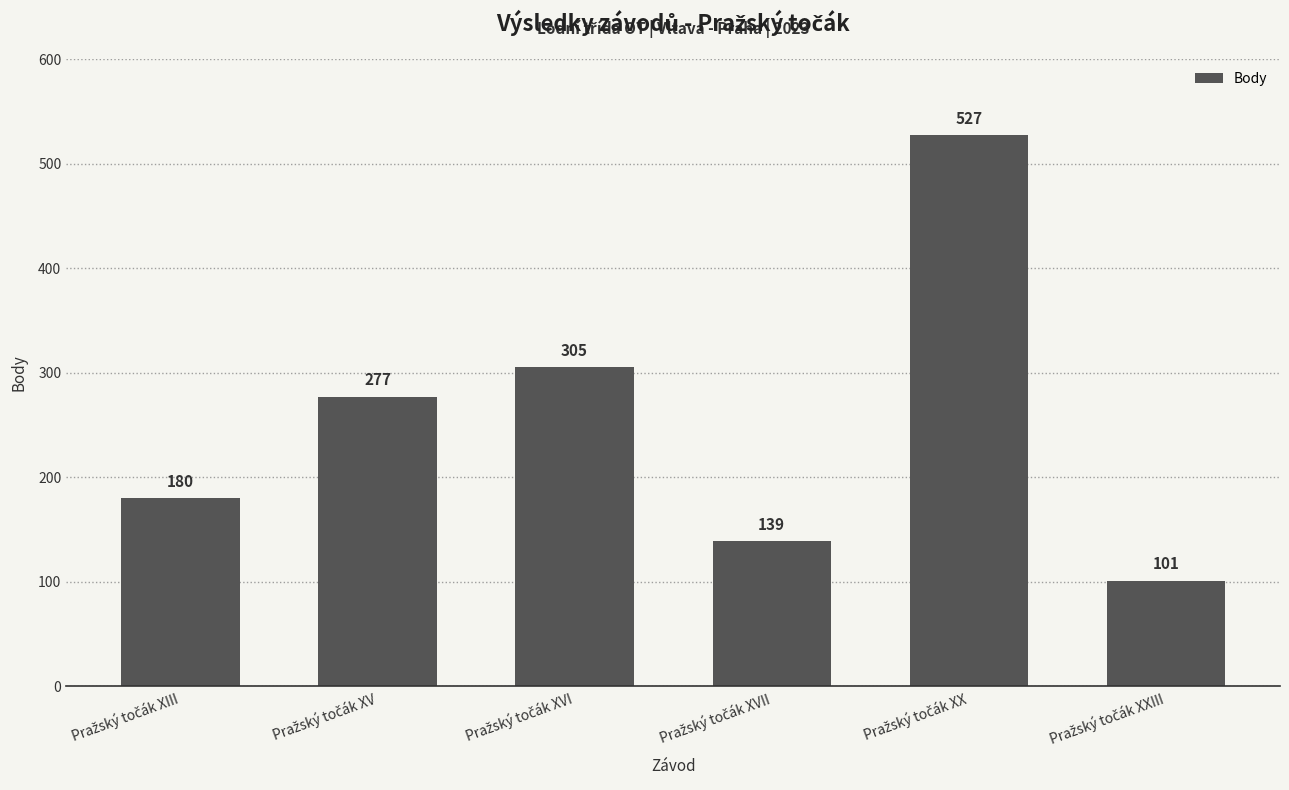

How many values are below 277?

3